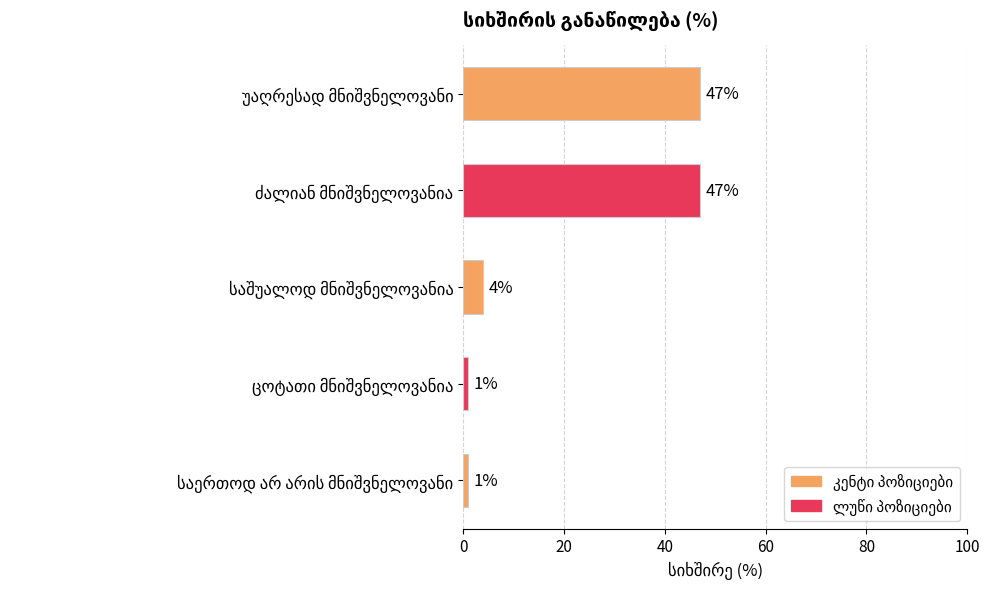

What is the greatest value displayed?

47